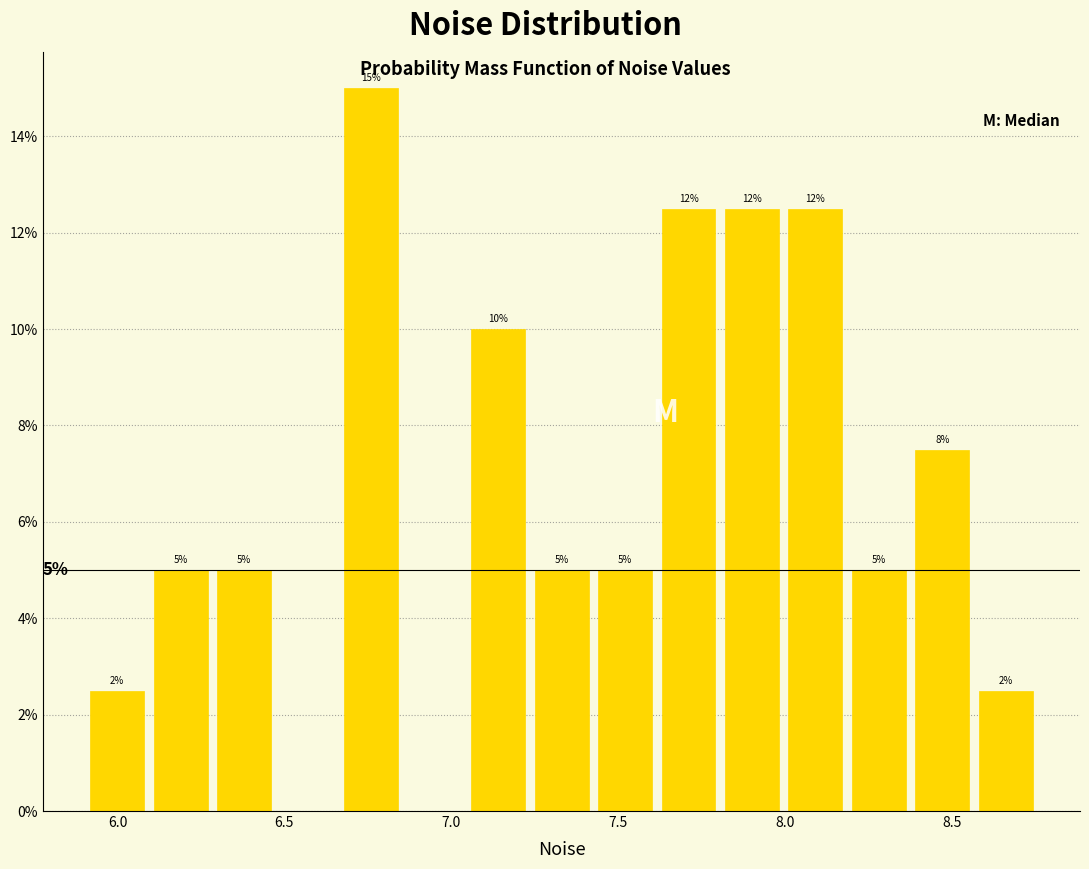

Read against the x-axis, roughly where is the centre of the tallest bar?

6.75